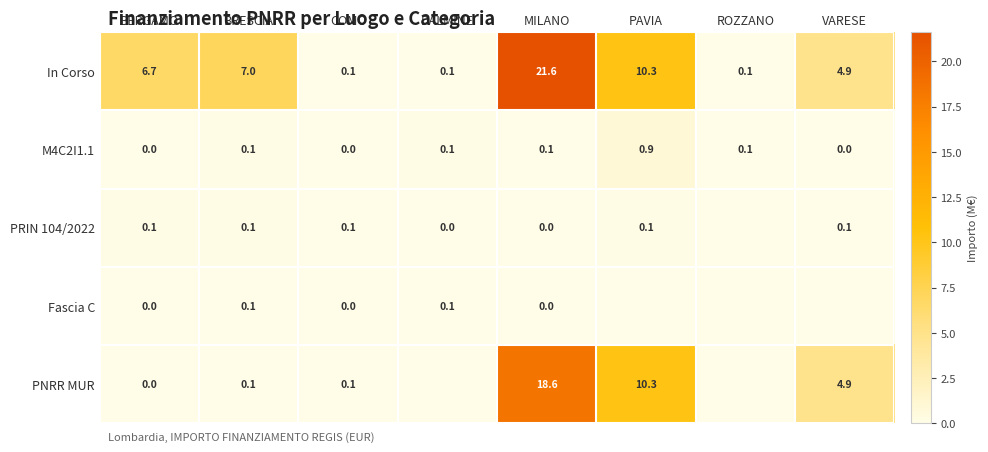

Is the value of Fascia C at BERGAMO greater than the value of M4C2I1.1 at MILANO?

No